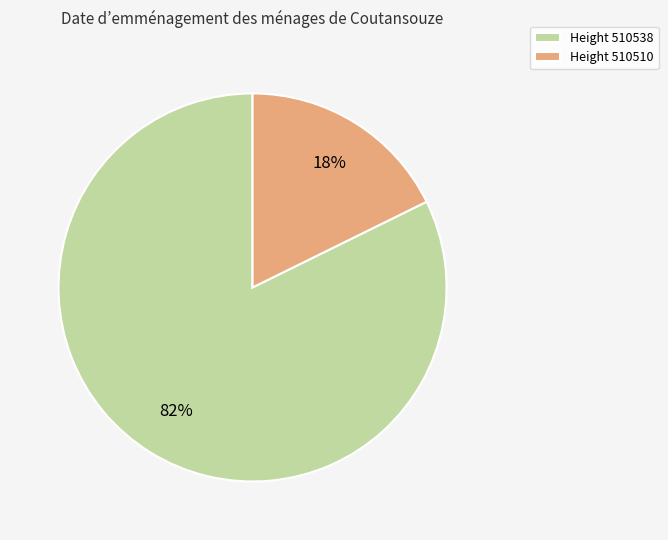

Does any single category account for the majority?

Yes